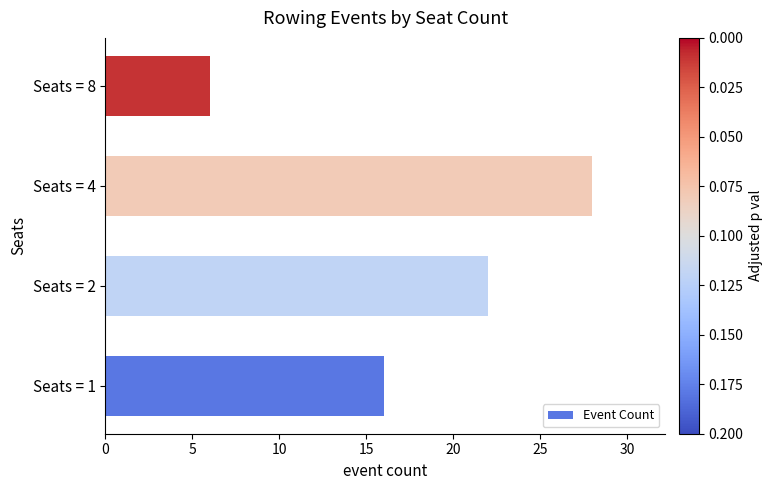

At which category does the chart reach its minimum across all series?

Seats = 8